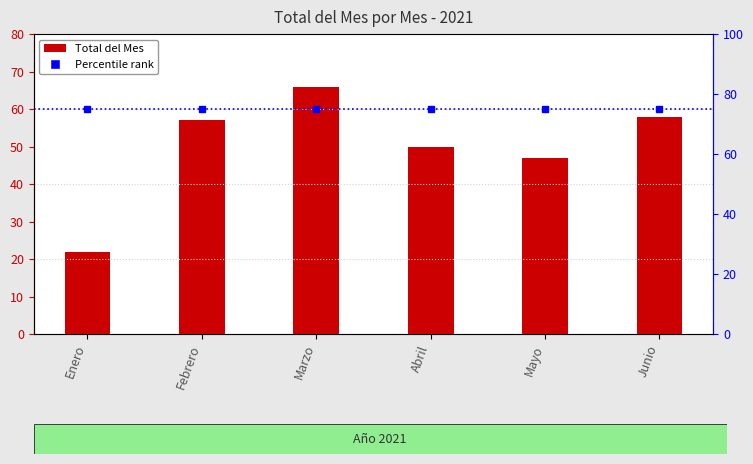

What is the label of the 2nd bar from the right?

Mayo